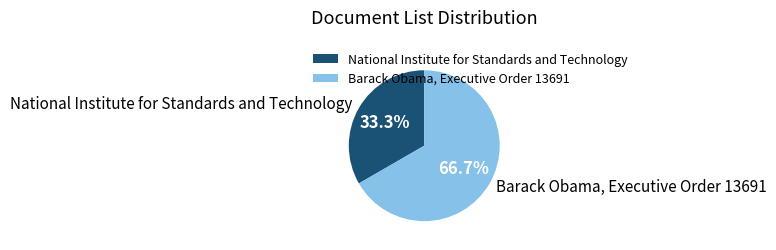

Which slice represents more than half of the pie?

Barack Obama, Executive Order 13691